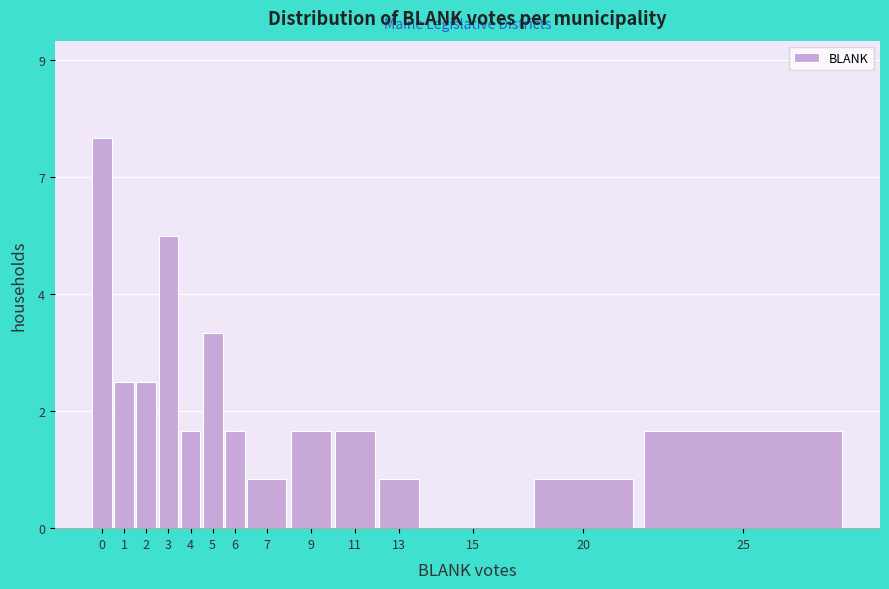

Are the bars horizontal?

No